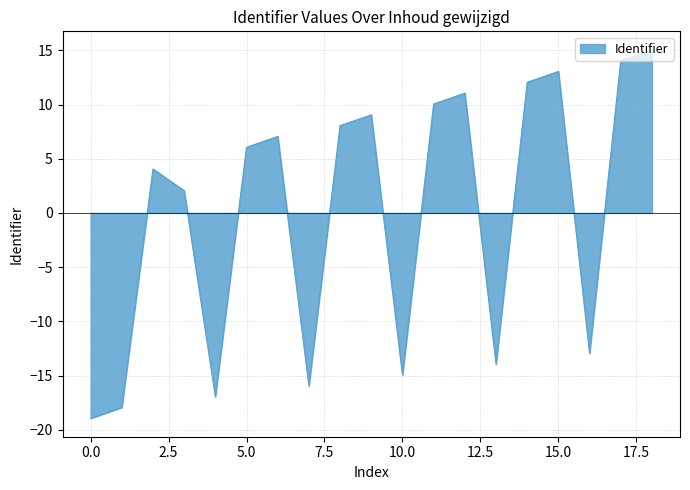

How many values are below 6?

9